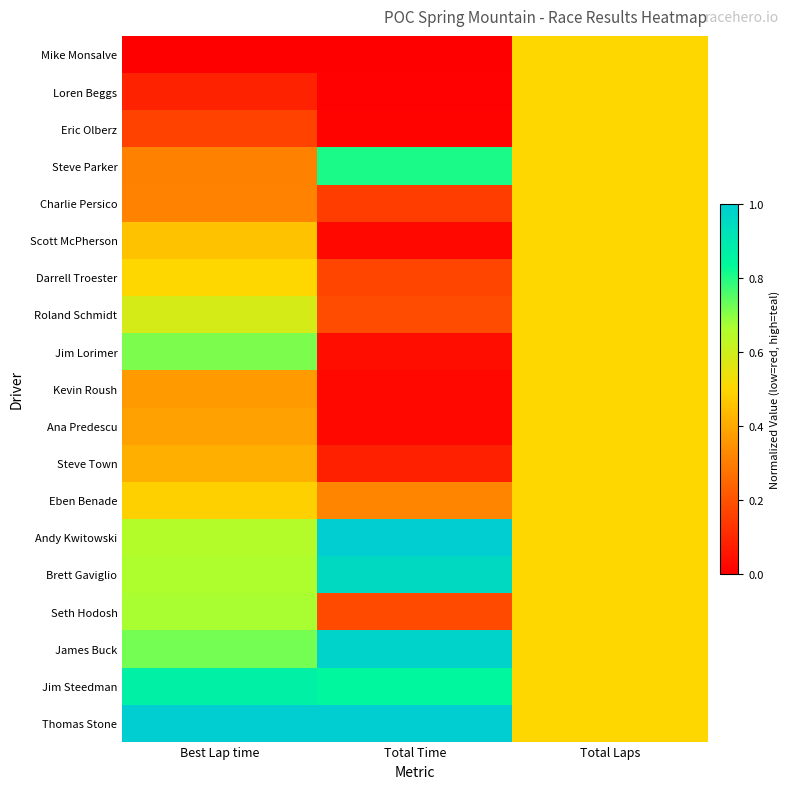

What is the difference between the highest and lowest values at Total Time?

1.0